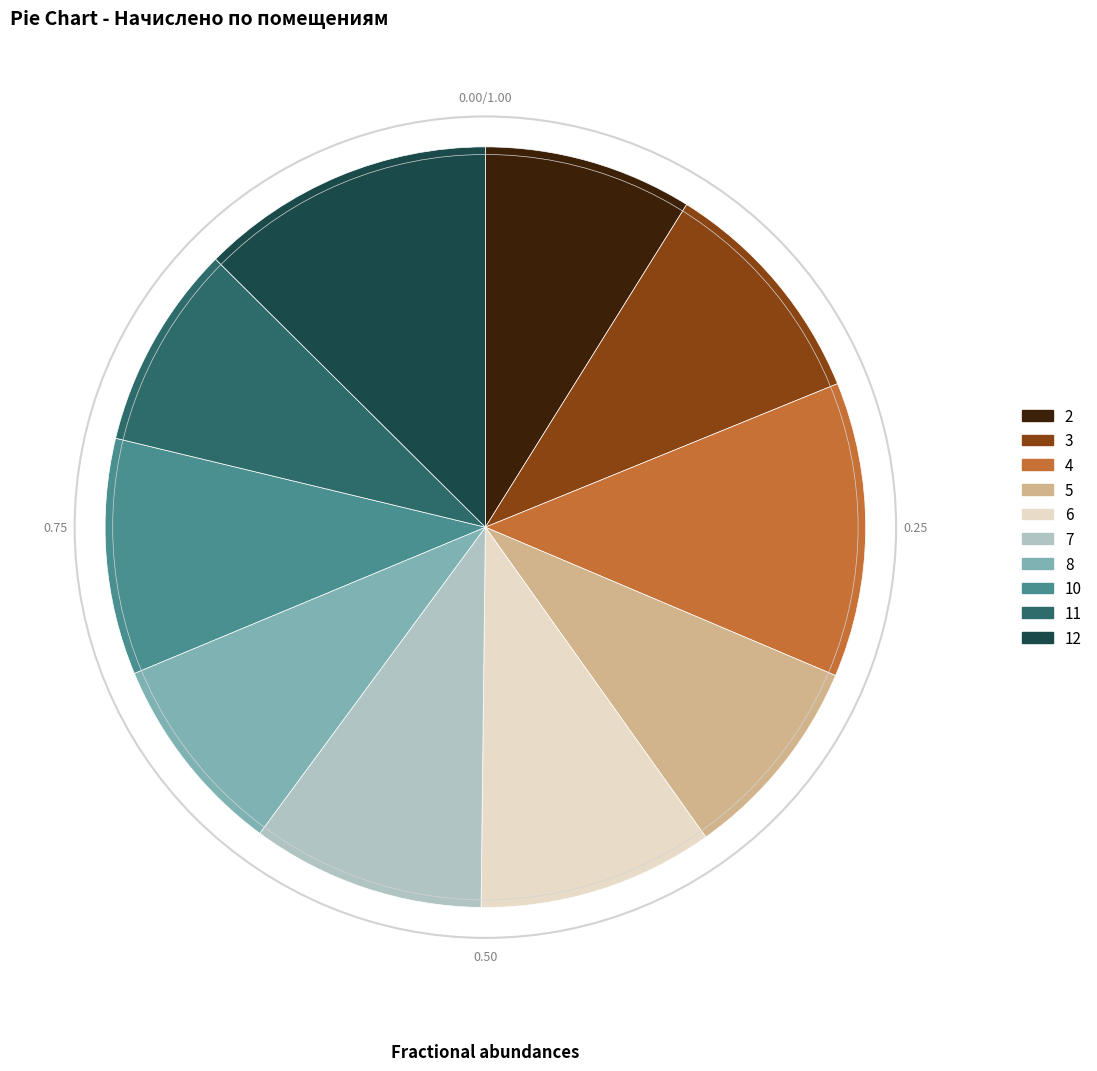

Combined, do 12 and 5 account for over 50%?

No